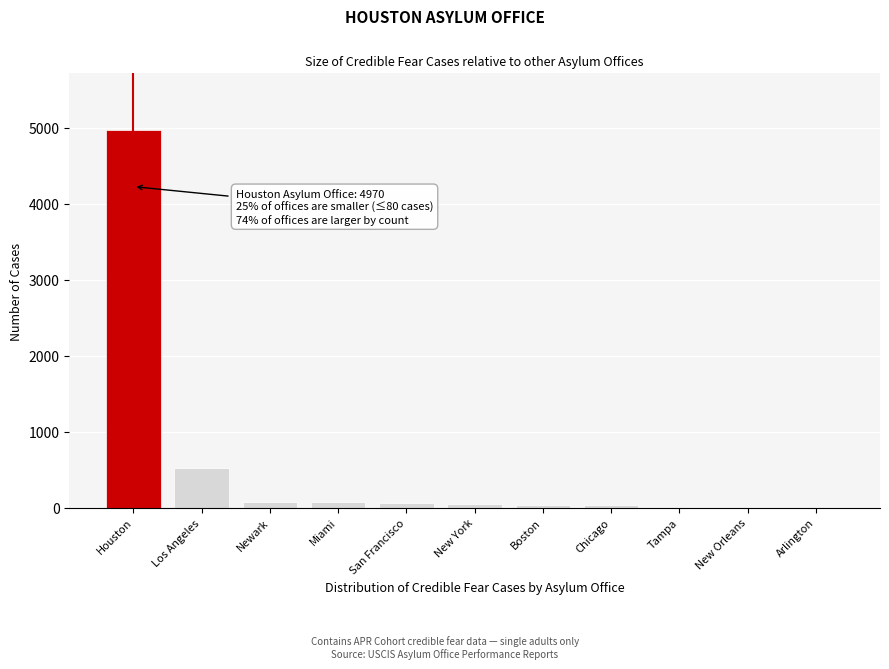

Approximately how many times larger is the value at Houston compared to Los Angeles?

9.6